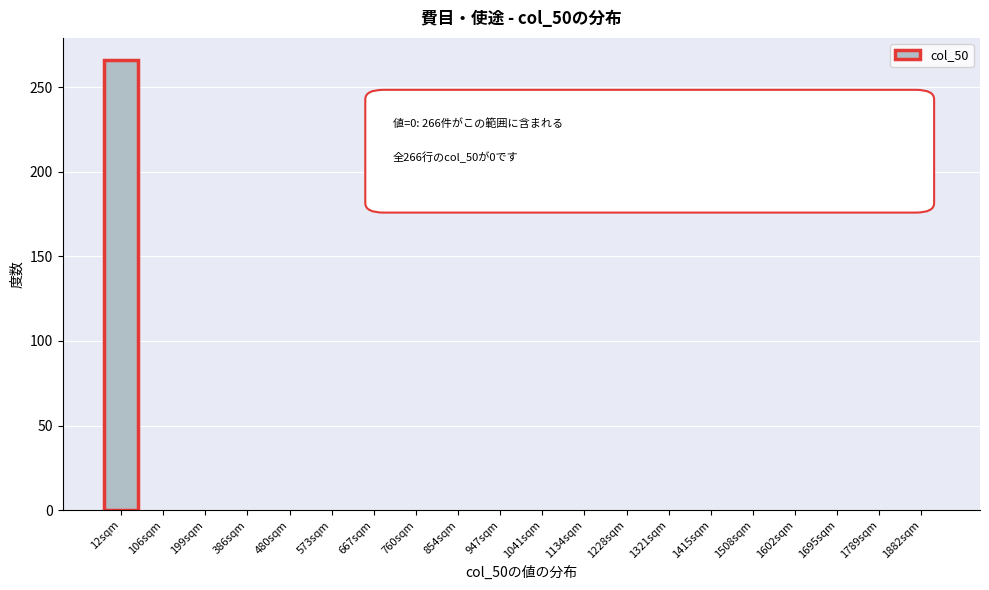

At which category does the chart reach its peak across all series?

12sqm